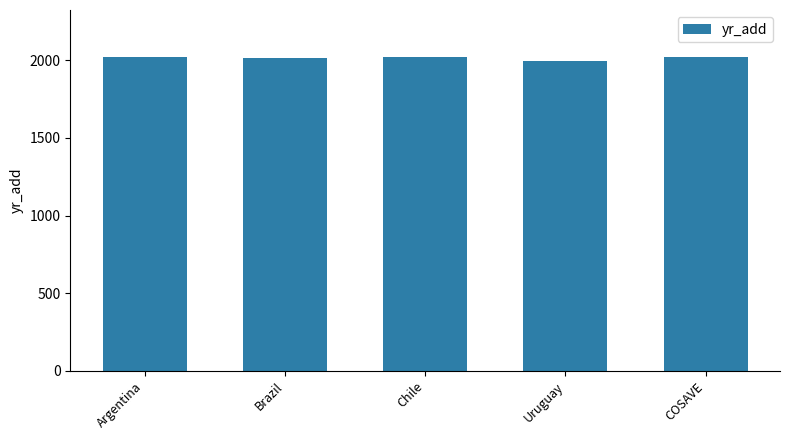

How many data points are less than 2019?

2